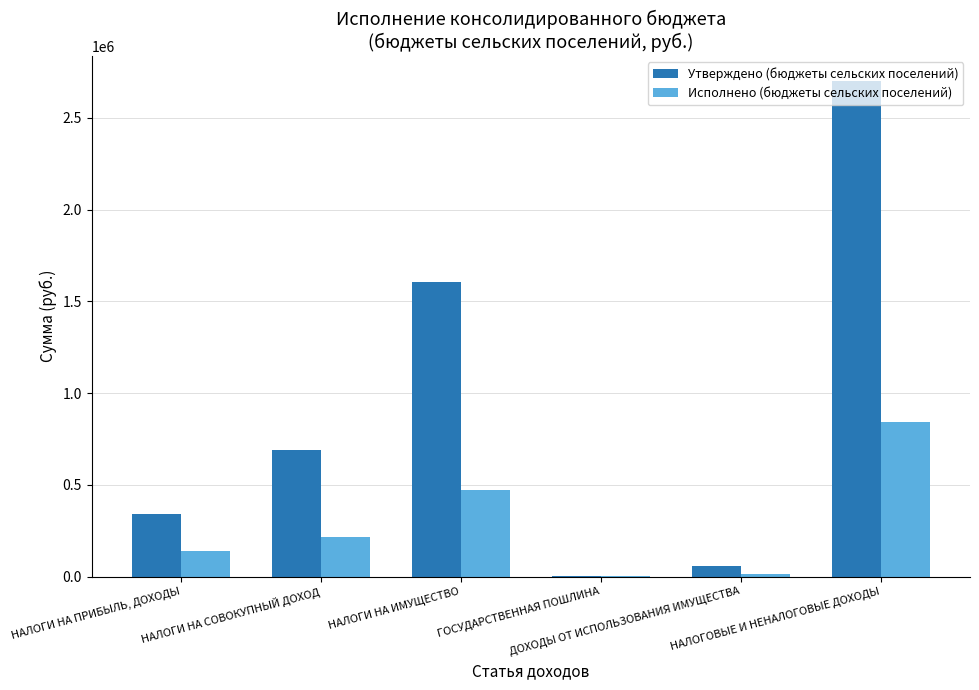

What is the sum of all Утверждено (бюджеты сельских поселений) values?

5406000.0